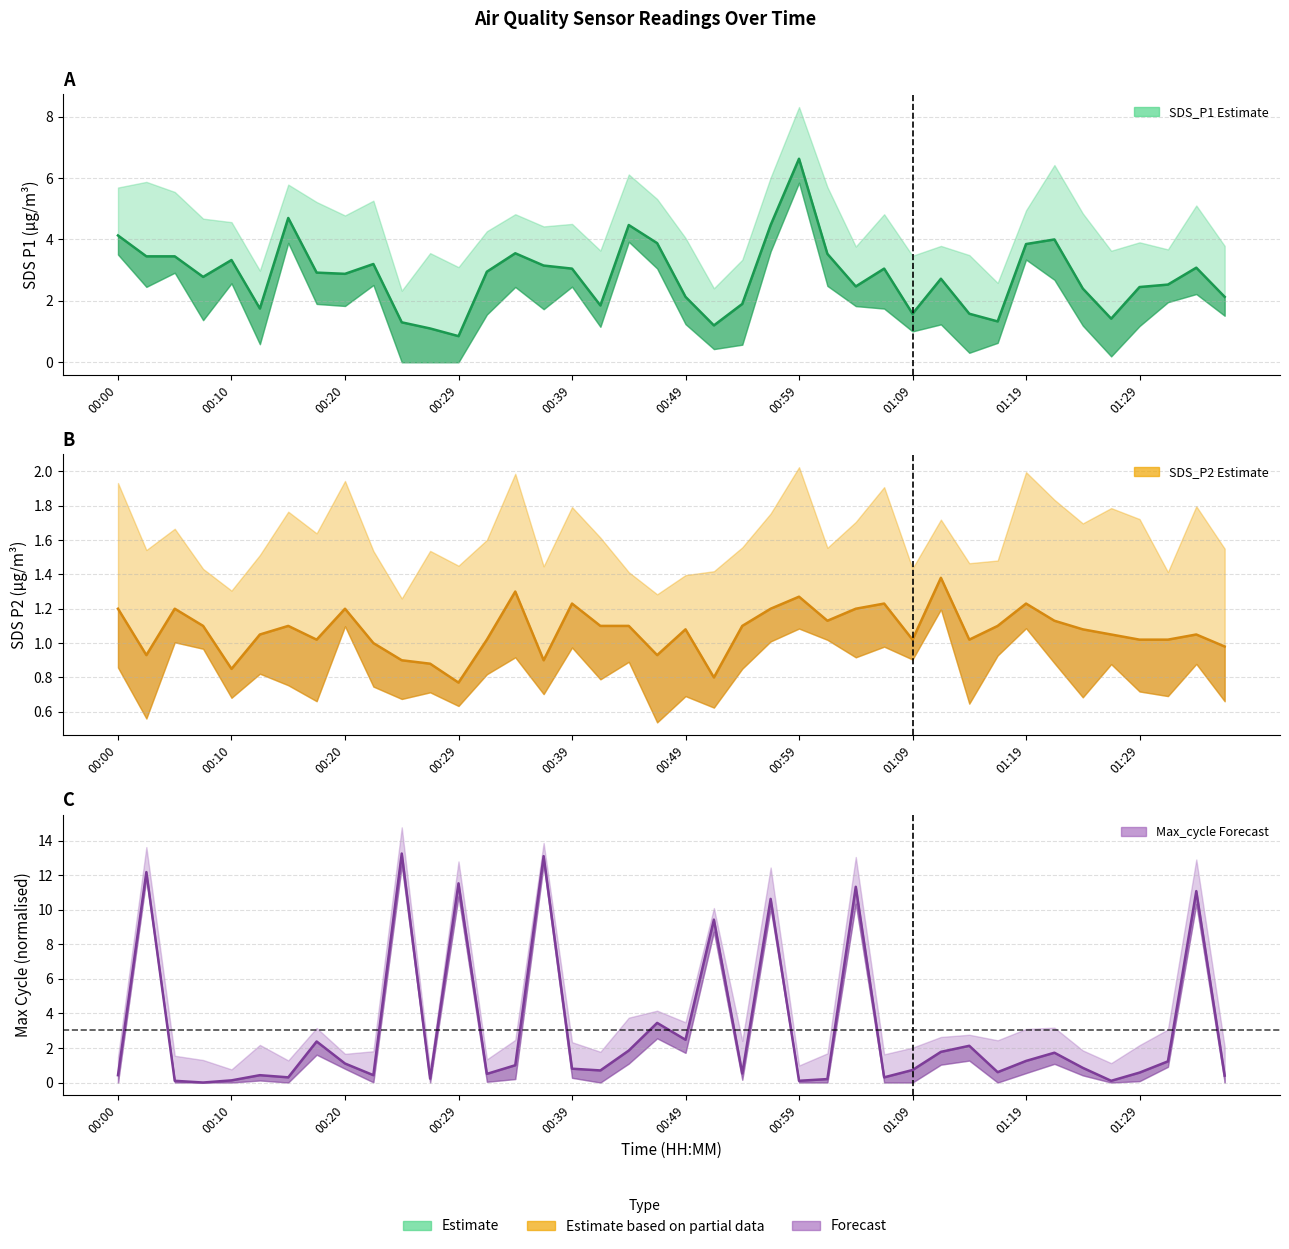

How many interior local peaks does the SDS_P1 line series have?

10